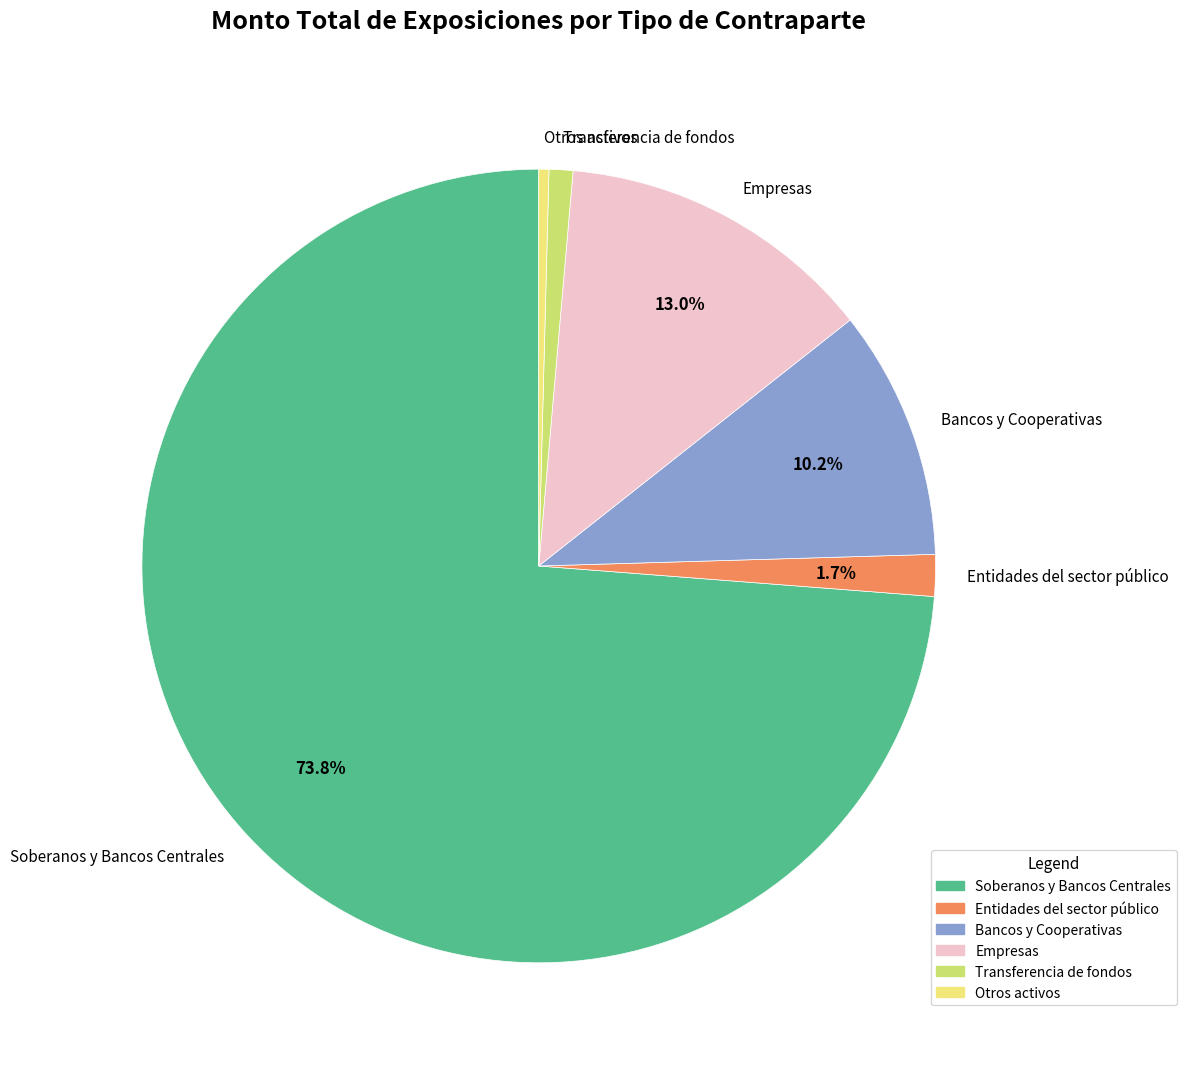

Count the number of slices in the pie.

6